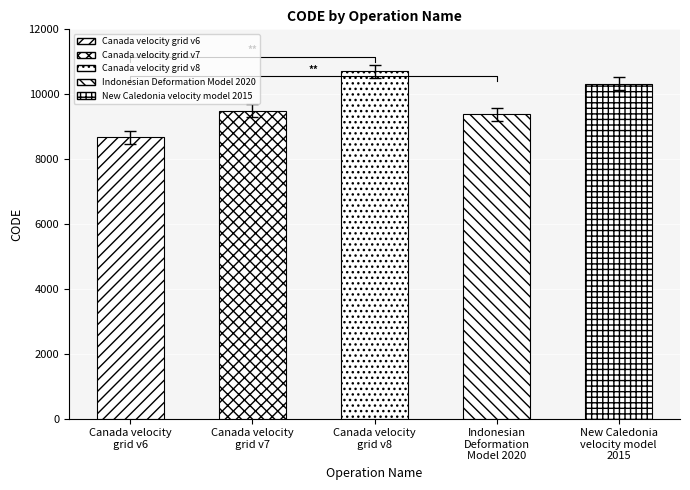

What is the minimum value shown in the chart?

8476